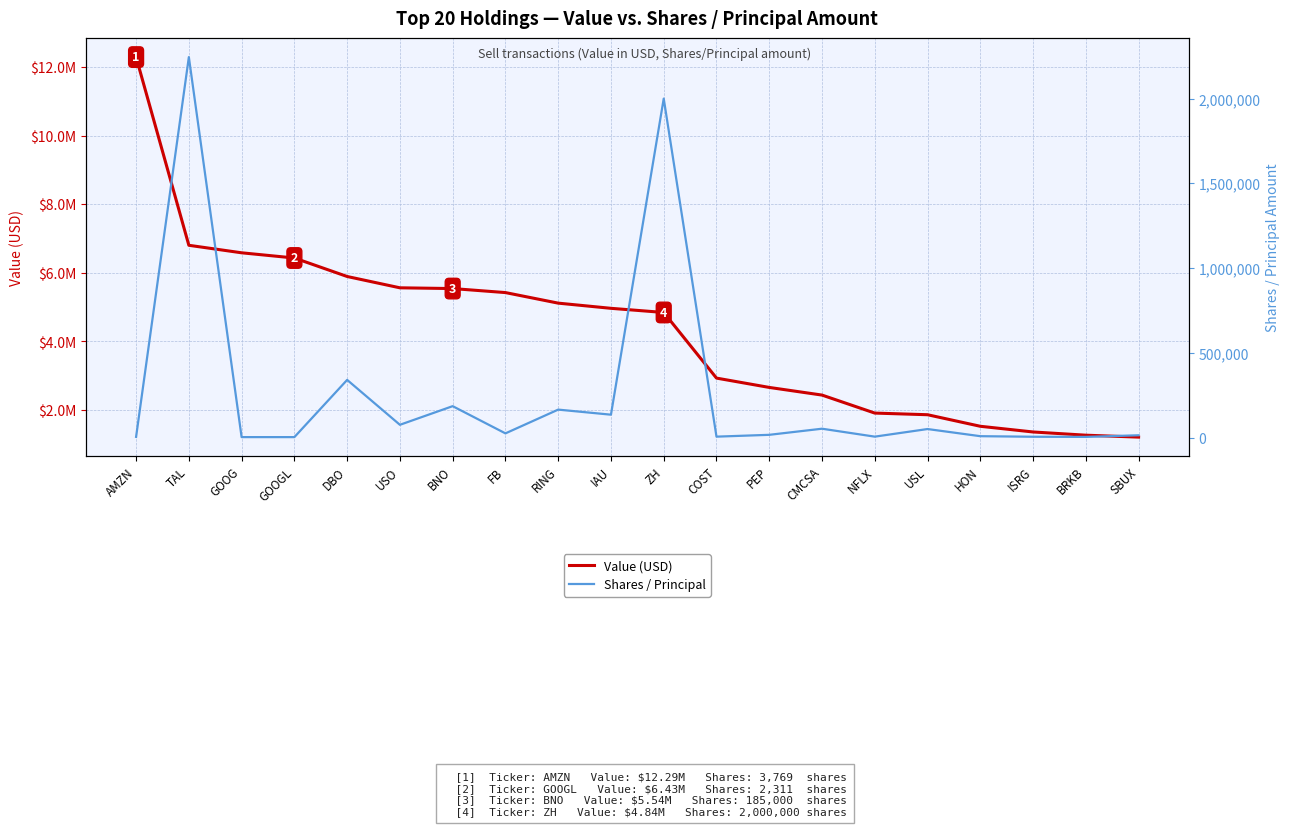

Where is Shares / Principal nearest to the value 1123650?

DBO